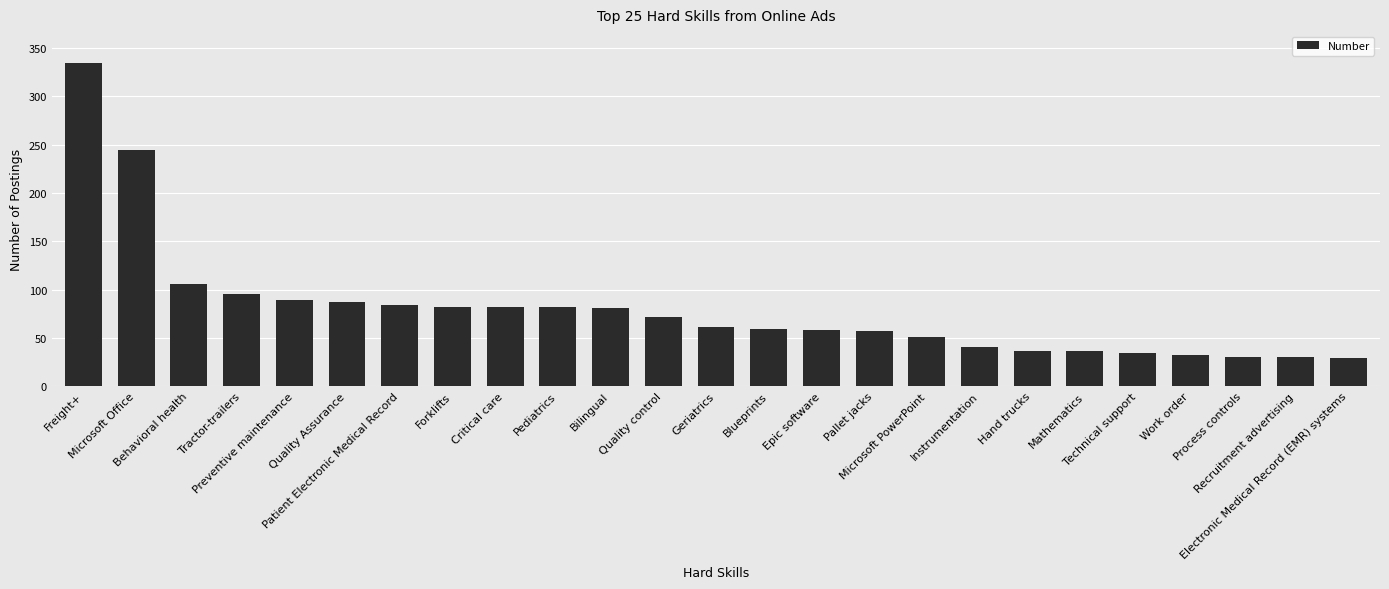

What is the sum of all values?

1992